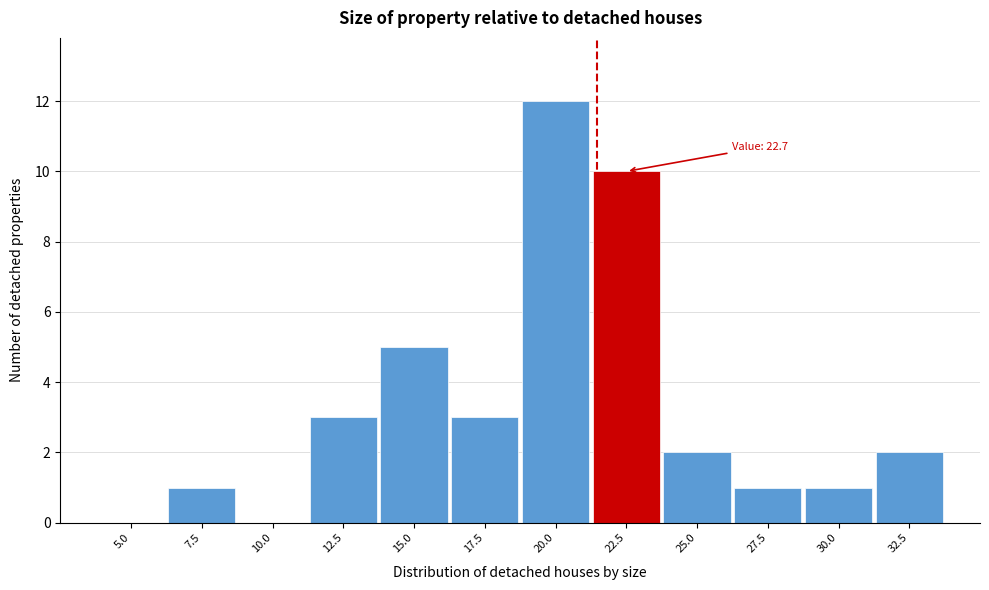

Reading right to left, extract all data points from this chart.

32.5=2	30.0=1	27.5=1	25.0=2	22.5=10	20.0=12	17.5=3	15.0=5	12.5=3	10.0=0	7.5=1	5.0=0